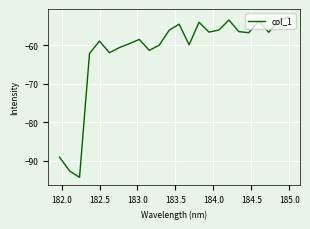

What is the greatest value displayed?

-52.6